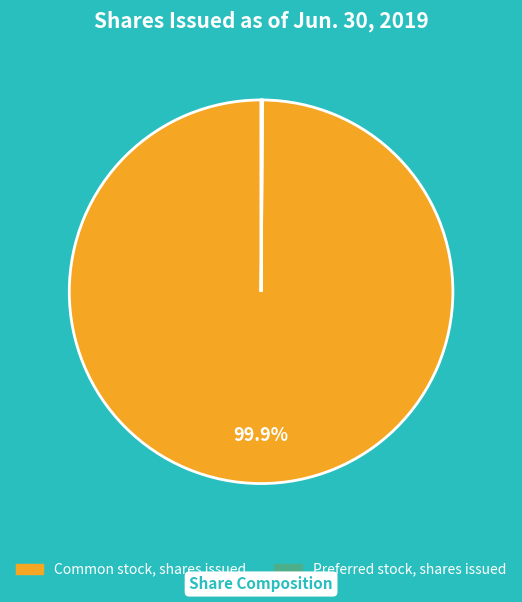

Is there any slice that represents more than half of the pie?

Yes